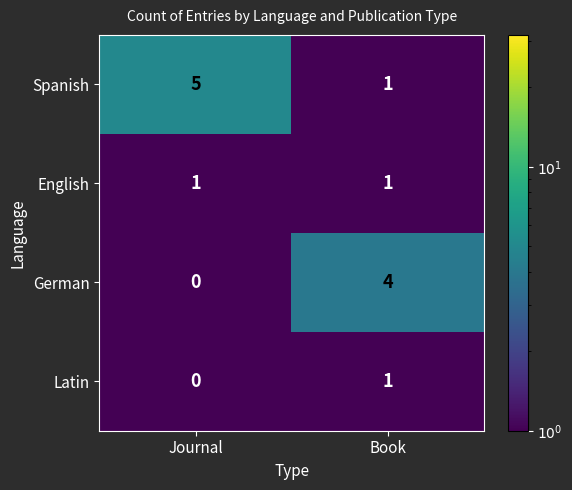

What is the sum of the Spanish values at Journal and Book?

6